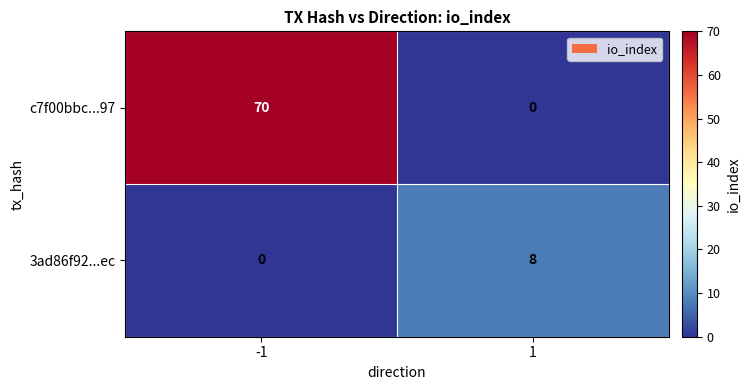

How many series are shown in this chart?

2